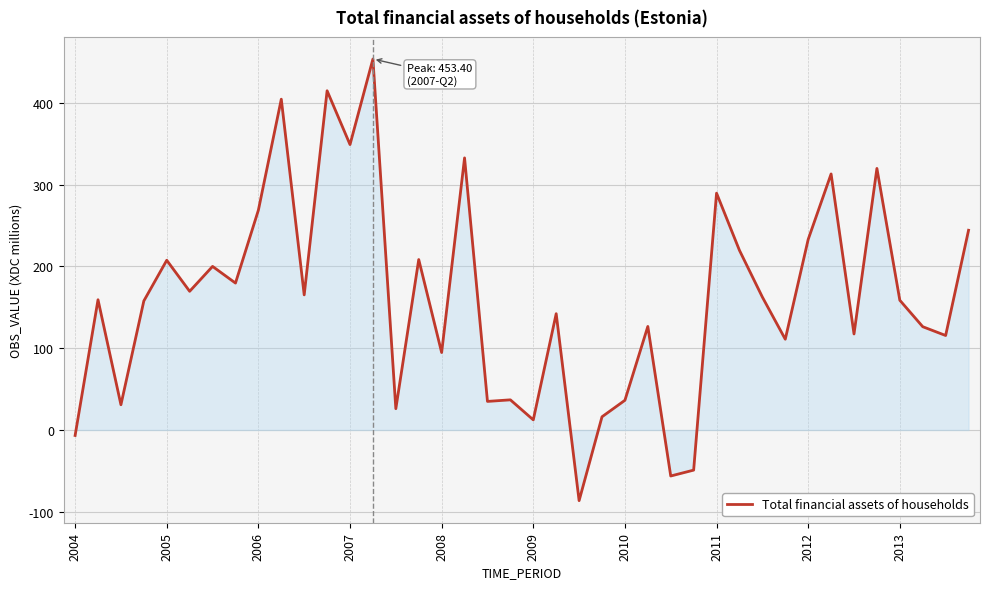

What is the difference between the maximum and minimum values?

539.8